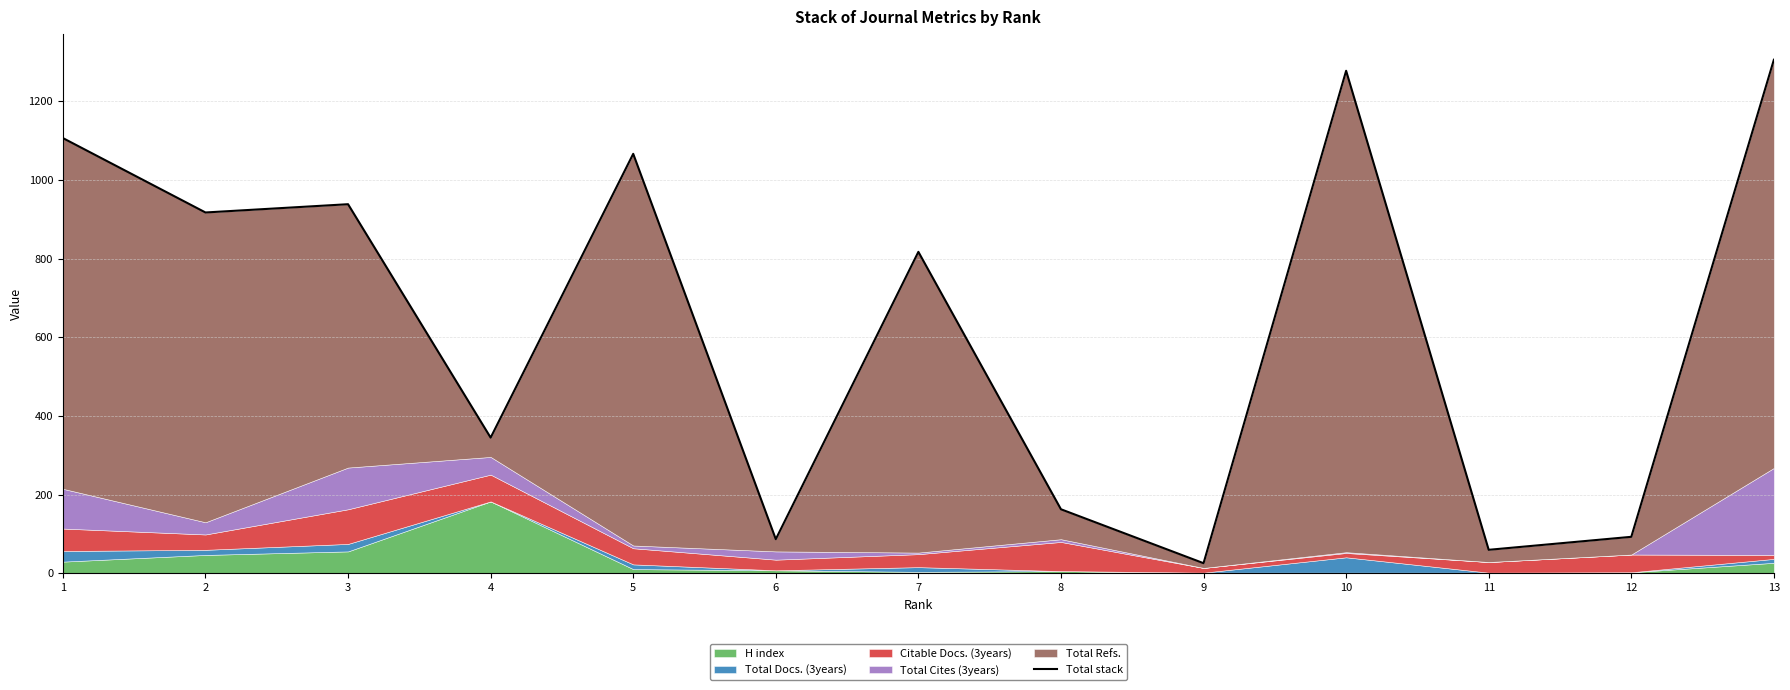

Does the chart have visible grid lines?

Yes